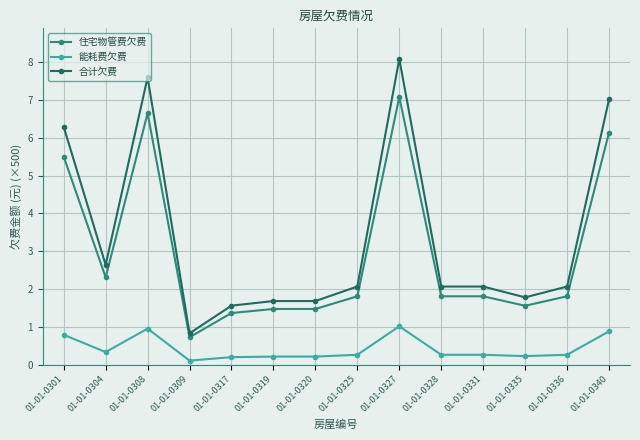

What is the difference between the maximum and second lowest values in the 住宅物管费欠费 series?

5.7